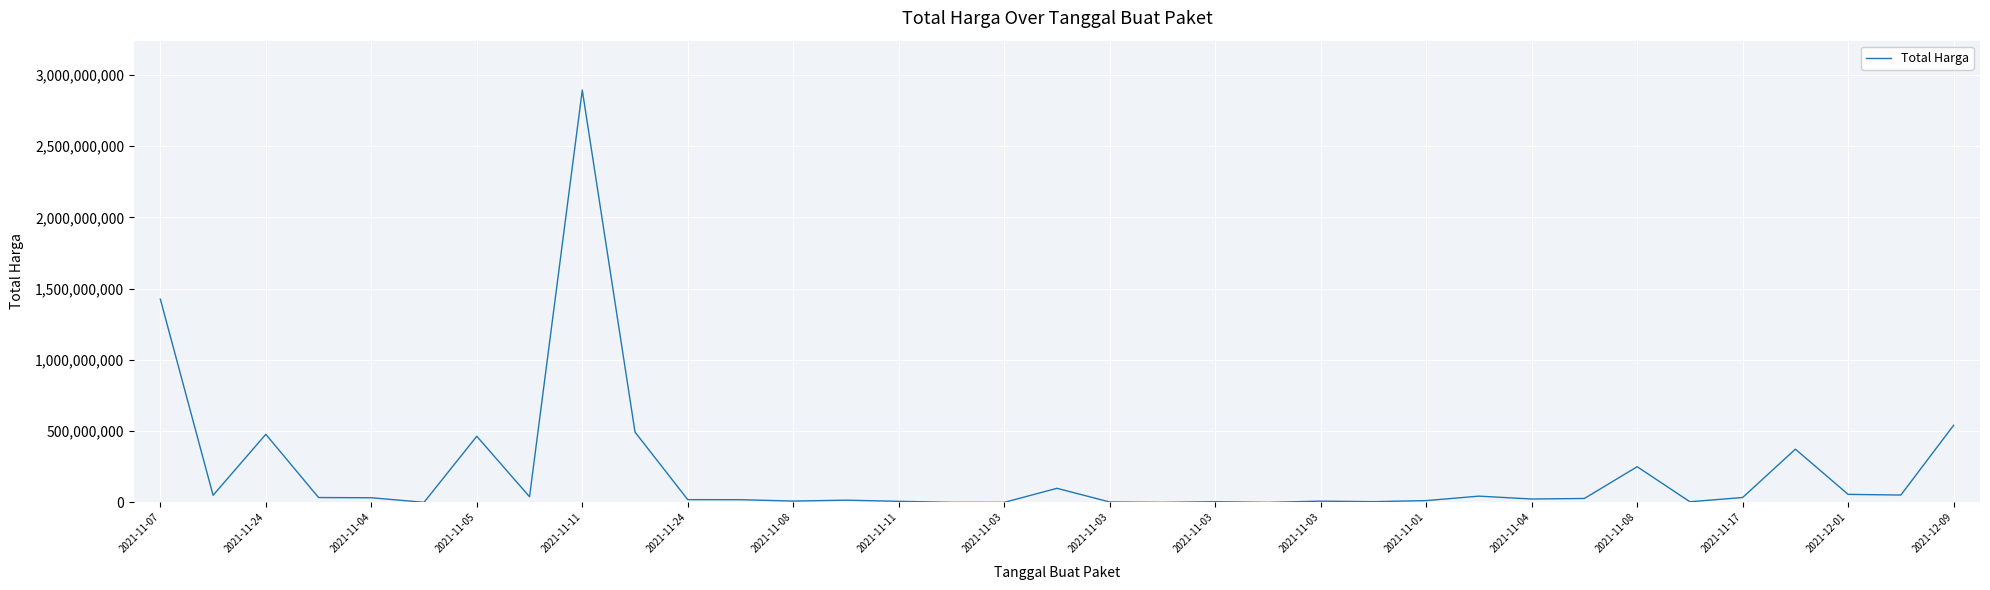

What is the difference between the maximum and minimum values?

2892044000